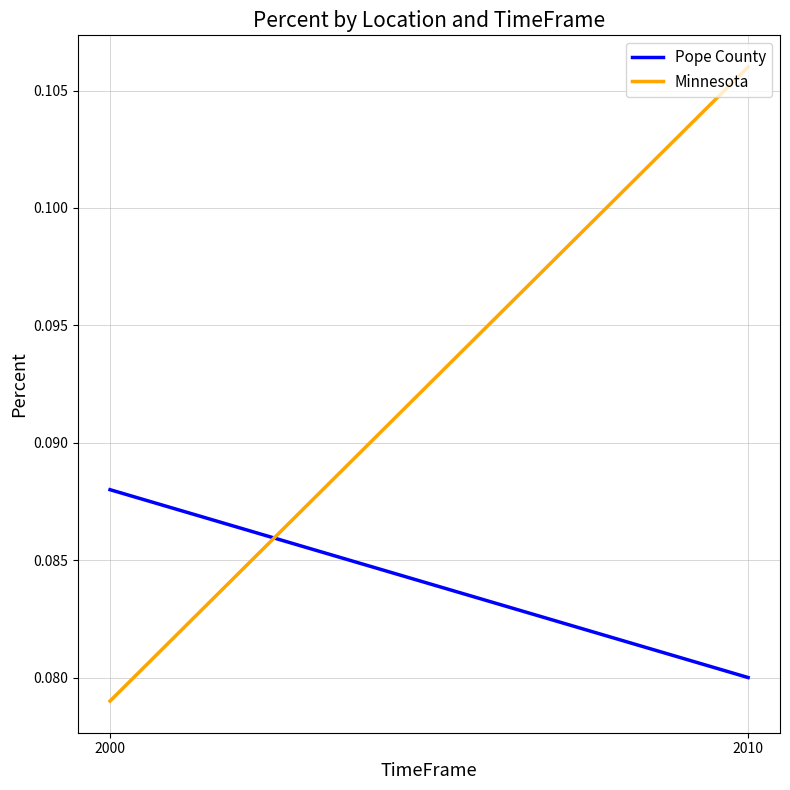

What value does the Pope County series have at 2010?

0.1